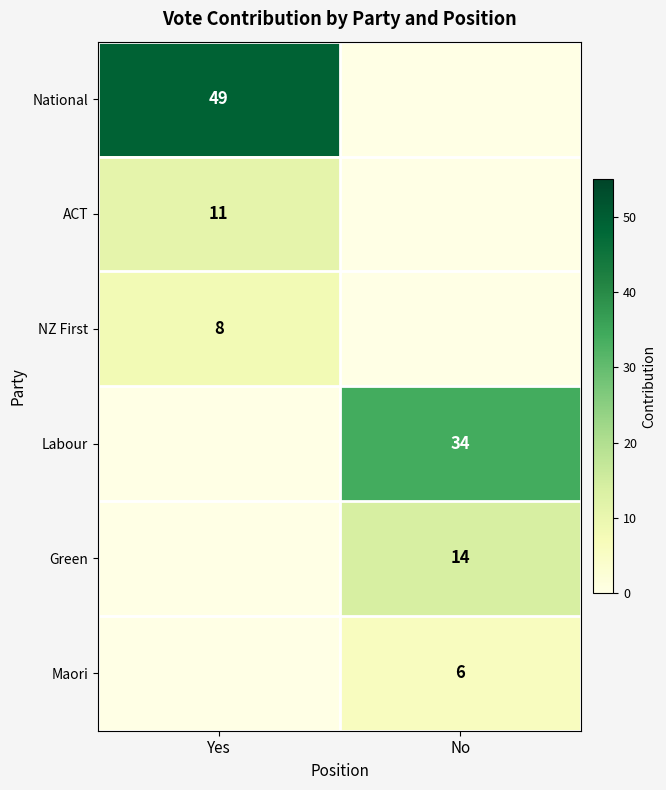

How many data points does each series have?

2